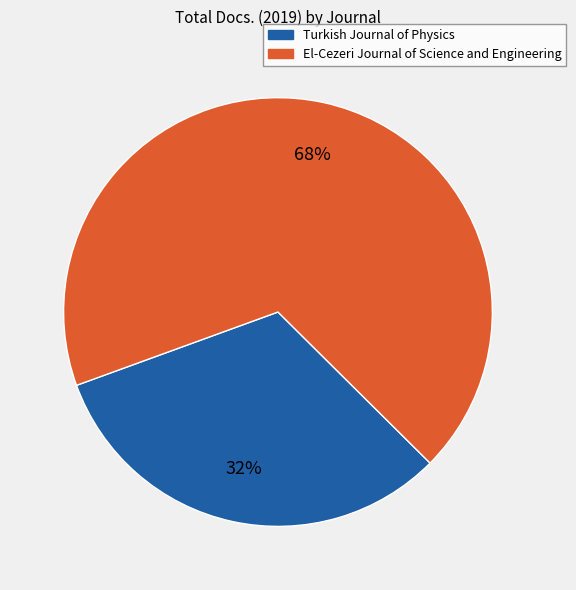

Is the sum of Turkish Journal of Physics and El-Cezeri Journal of Science and Engineering greater than half?

Yes